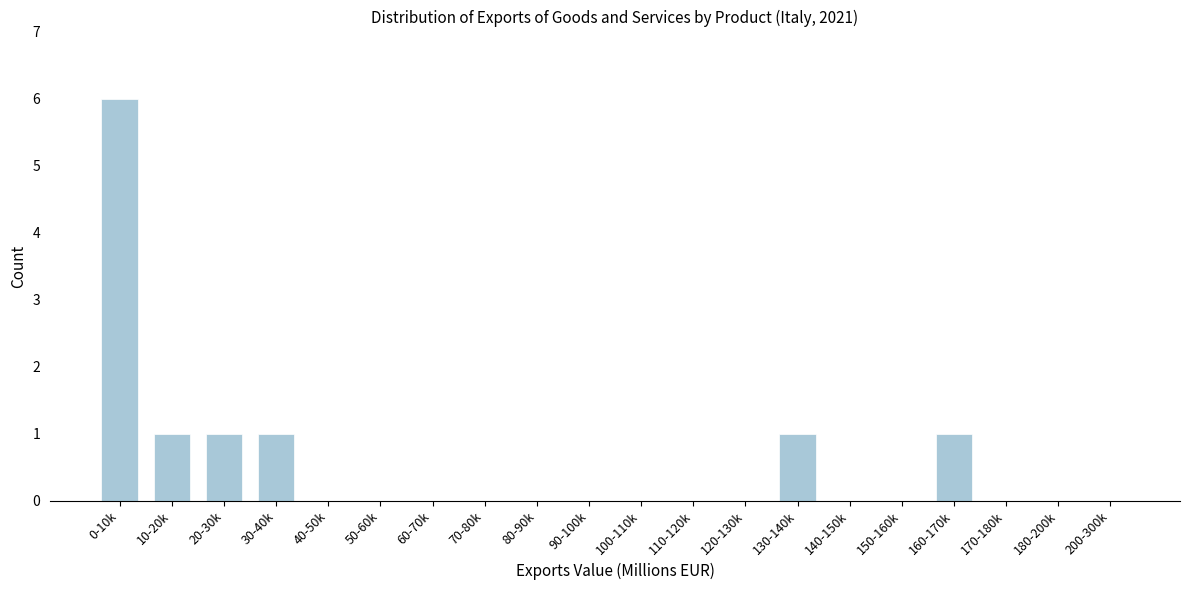

Reading left to right, transcribe all the data shown in this chart.

0-10k=6	10-20k=1	20-30k=1	30-40k=1	40-50k=0	50-60k=0	60-70k=0	70-80k=0	80-90k=0	90-100k=0	100-110k=0	110-120k=0	120-130k=0	130-140k=1	140-150k=0	150-160k=0	160-170k=1	170-180k=0	180-200k=0	200-300k=0